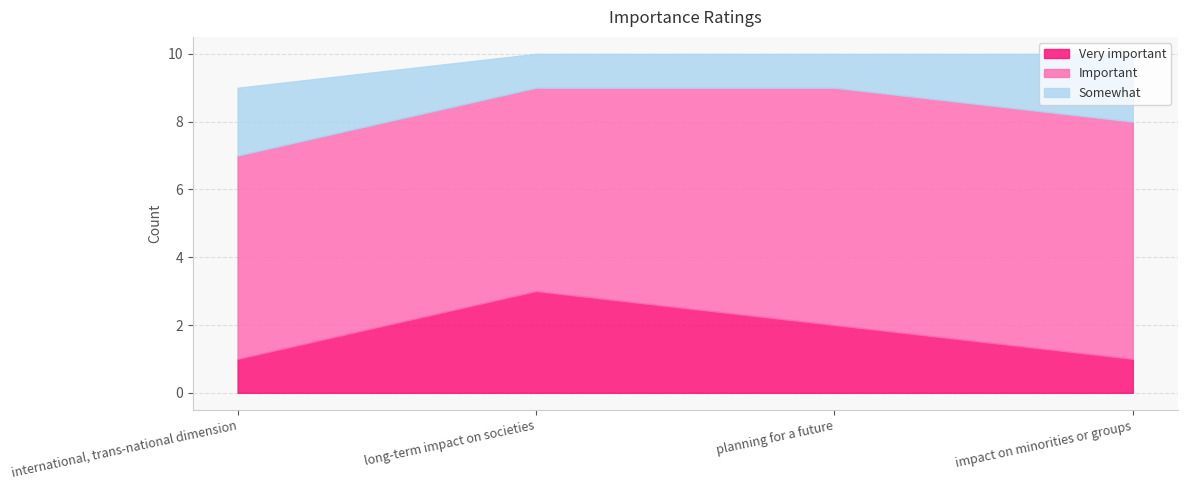

Rank the series at long-term impact on societies from highest to lowest value.

Important, Very important, Somewhat